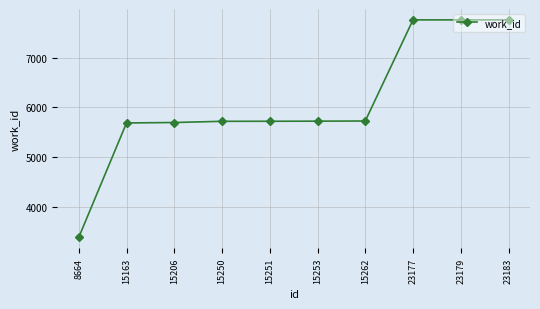

Does the chart have visible grid lines?

Yes